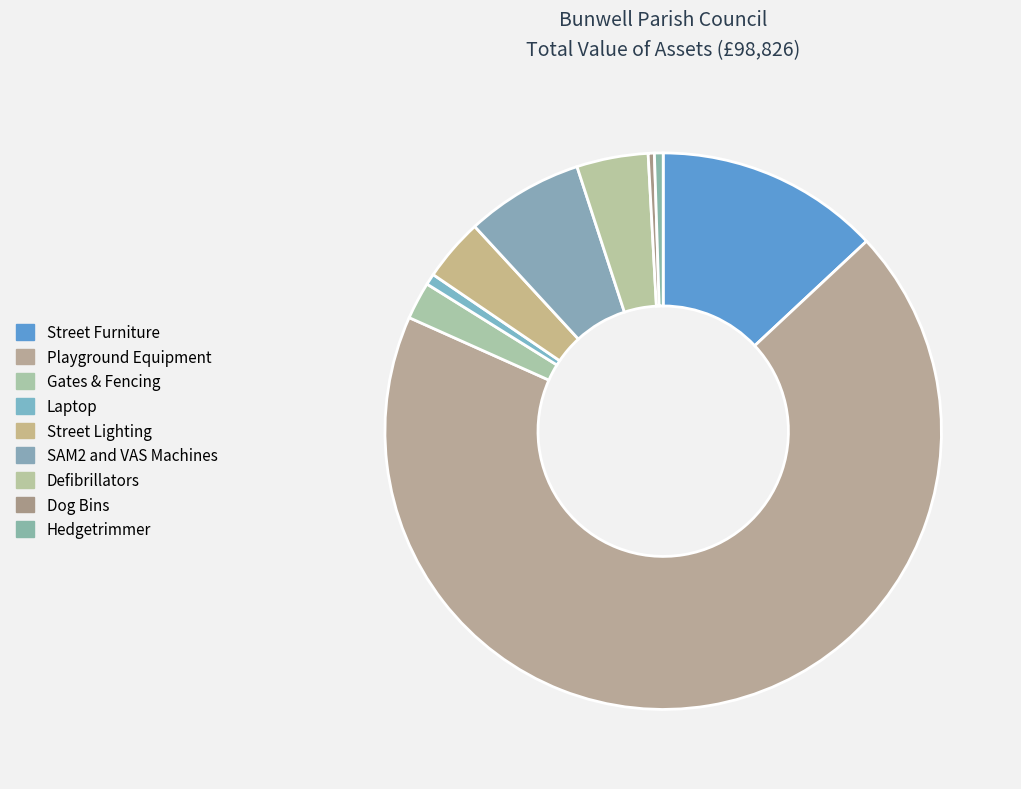

Rank the categories by value from highest to lowest.

Playground Equipment, Street Furniture, SAM2 and VAS Machines, Defibrillators, Street Lighting, Gates & Fencing, Laptop, Hedgetrimmer, Dog Bins